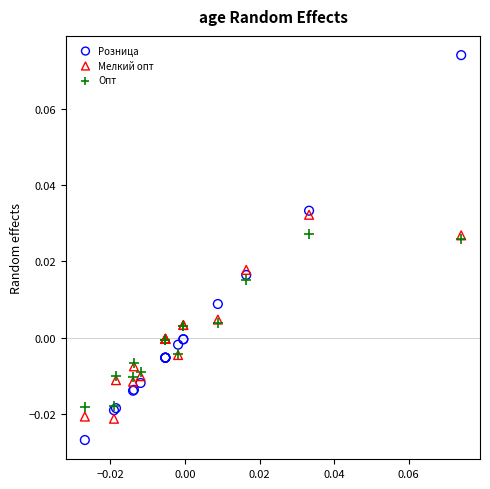

Which series contains the highest Y value?

Розница